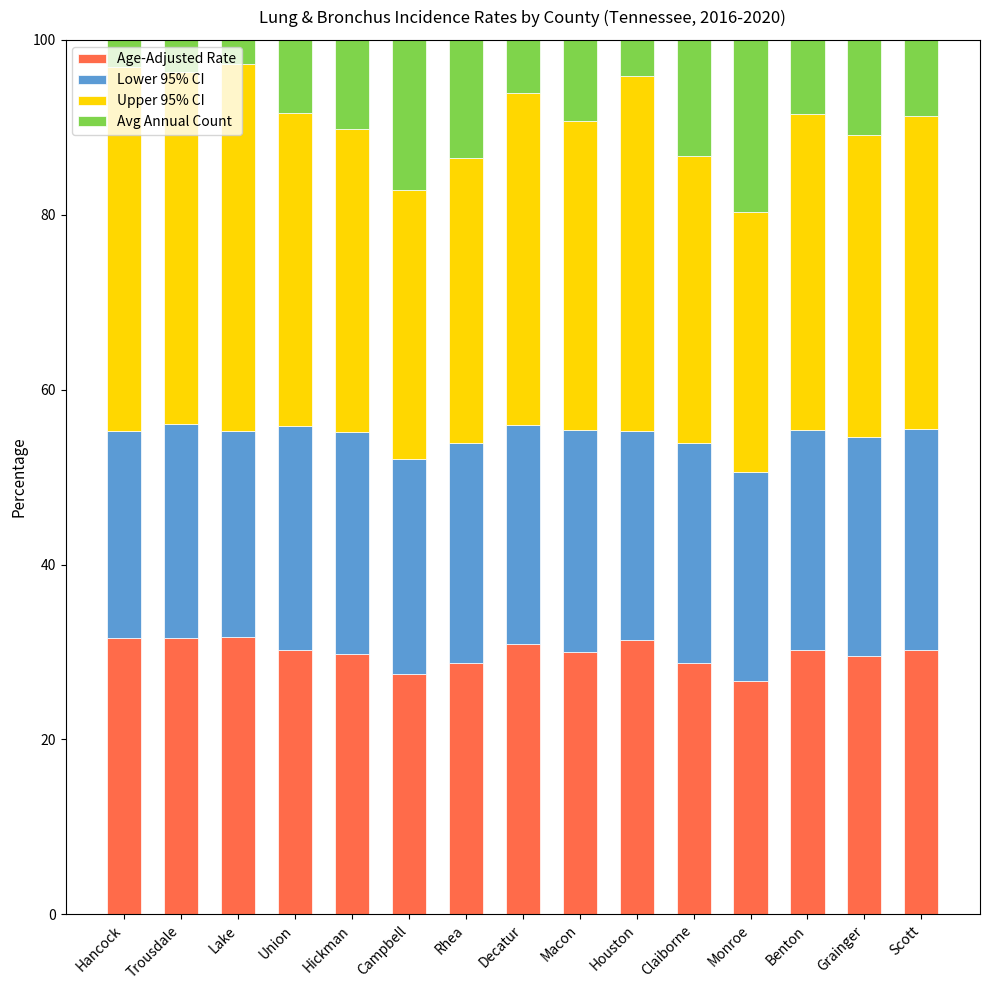

What is the maximum value for Age-Adjusted Rate?

31.7